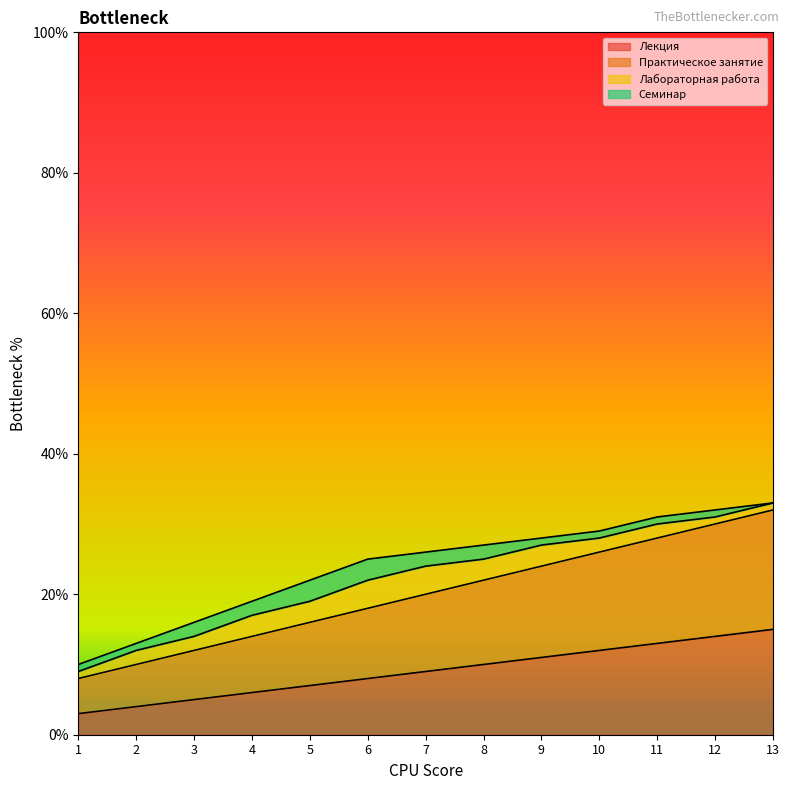

Is it true that Лекция equals 13 at 11?

True